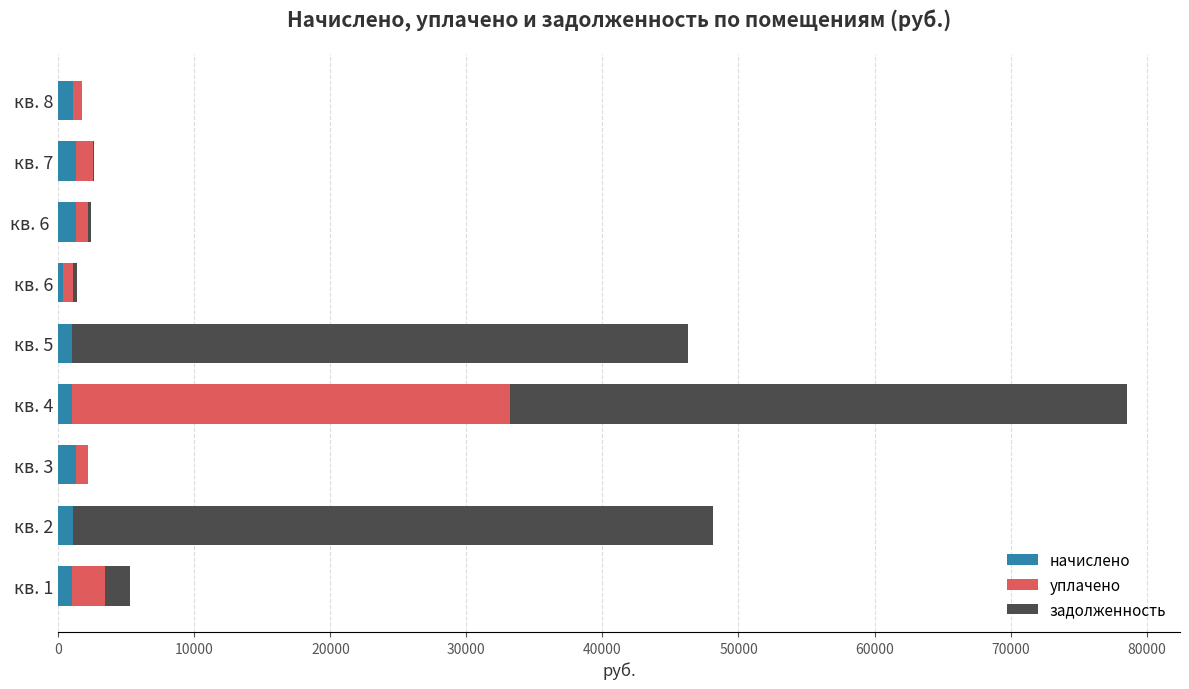

At which category is the sum across all series the highest?

кв. 4